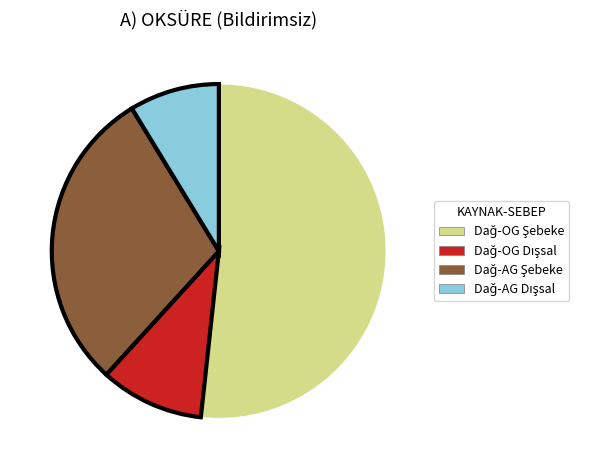

How many segments does this pie chart have?

4